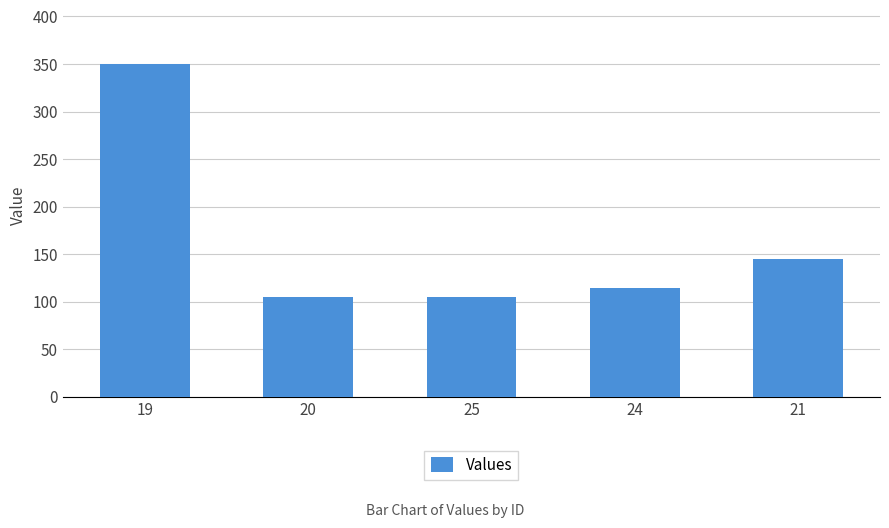

What is the difference between the values at 21 and 19?

205